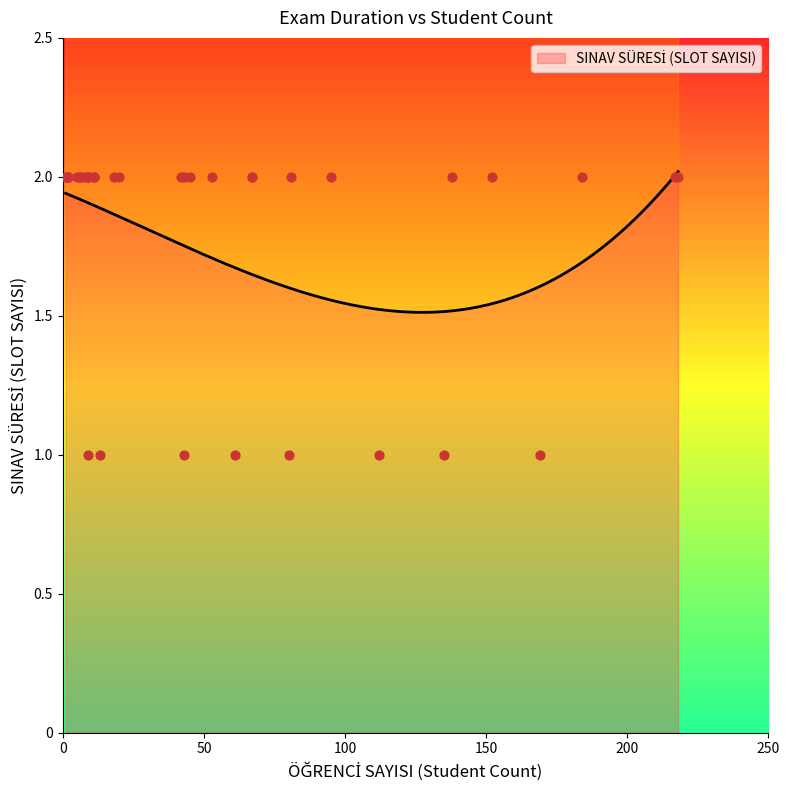

What is the change in value from 218 to 43?

-1